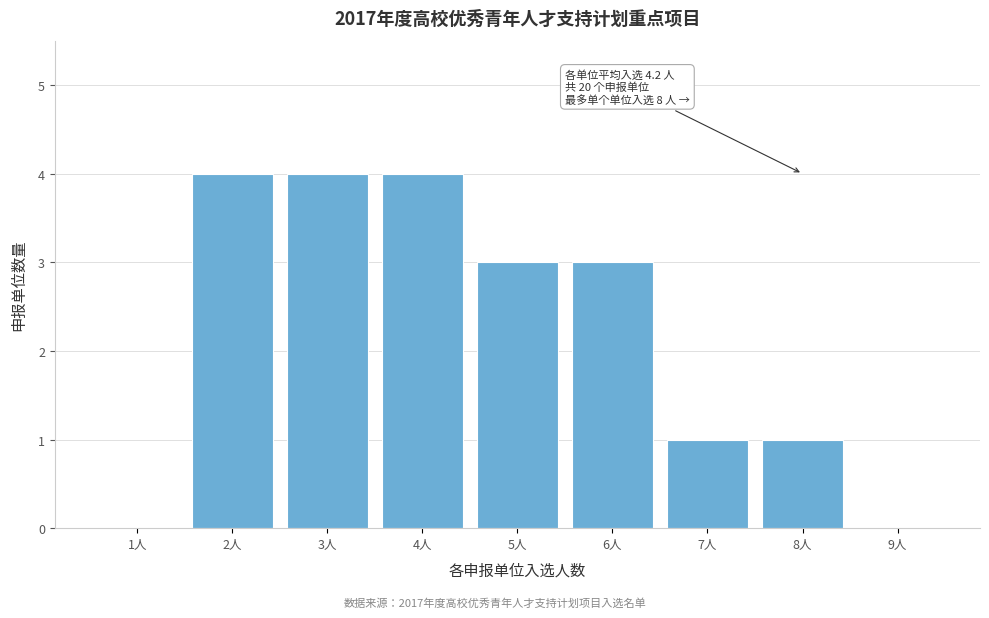

Reading right to left, list all the values displayed in this chart.

9人=0	8人=1	7人=1	6人=3	5人=3	4人=4	3人=4	2人=4	1人=0